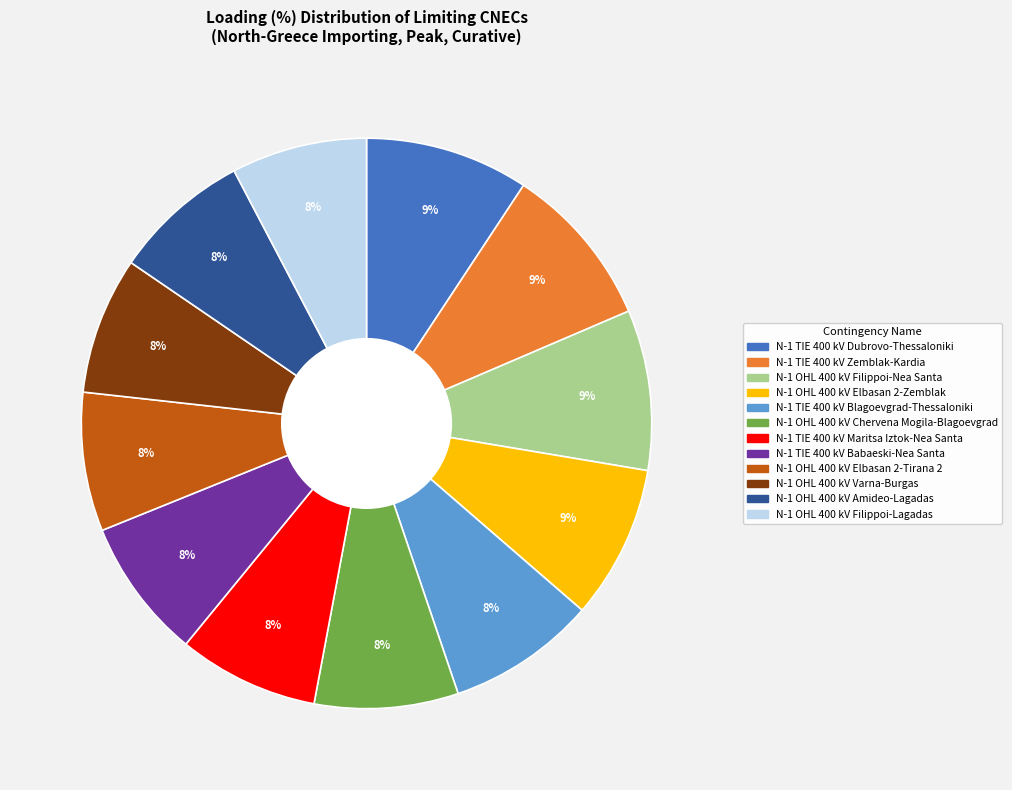

Is the sum of N-1 TIE 400 kV Maritsa Iztok-Nea Santa and N-1 TIE 400 kV Dubrovo-Thessaloniki greater than half?

No